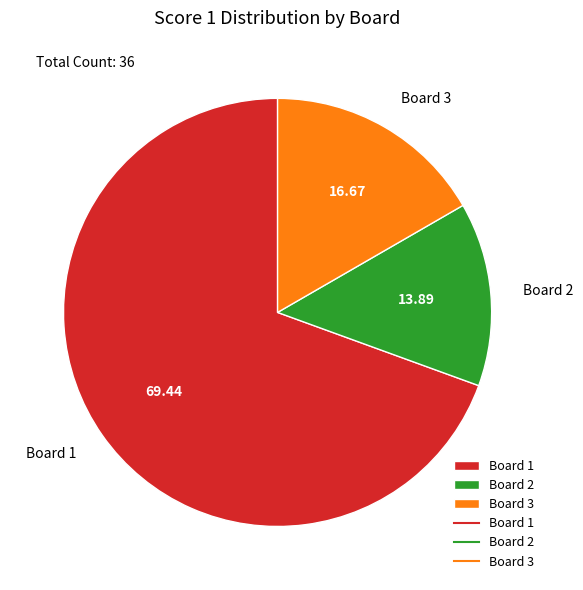

Combined, do Board 3 and Board 1 account for over 50%?

Yes